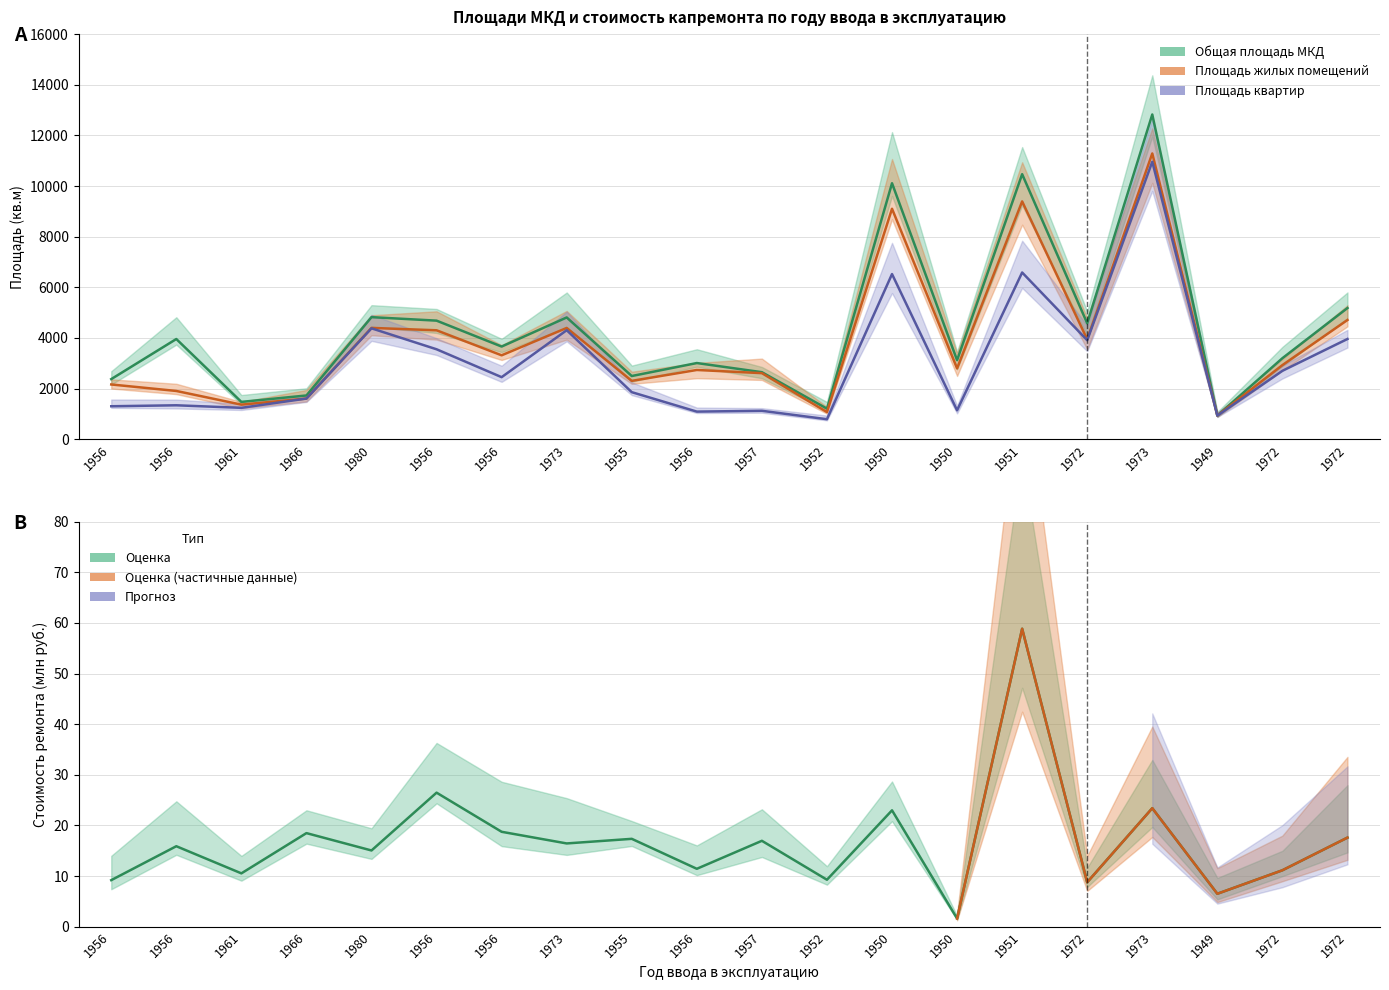

Which category has the lowest value in the Общая площадь жилых помещений series?

1949